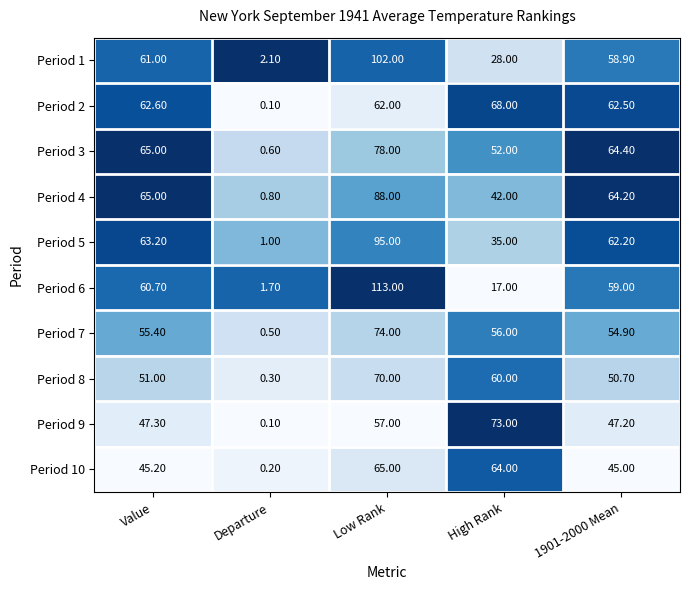

Rank the series by their maximum value, from lowest to highest.

Period 10, Period 2, Period 8, Period 9, Period 7, Period 3, Period 4, Period 5, Period 1, Period 6